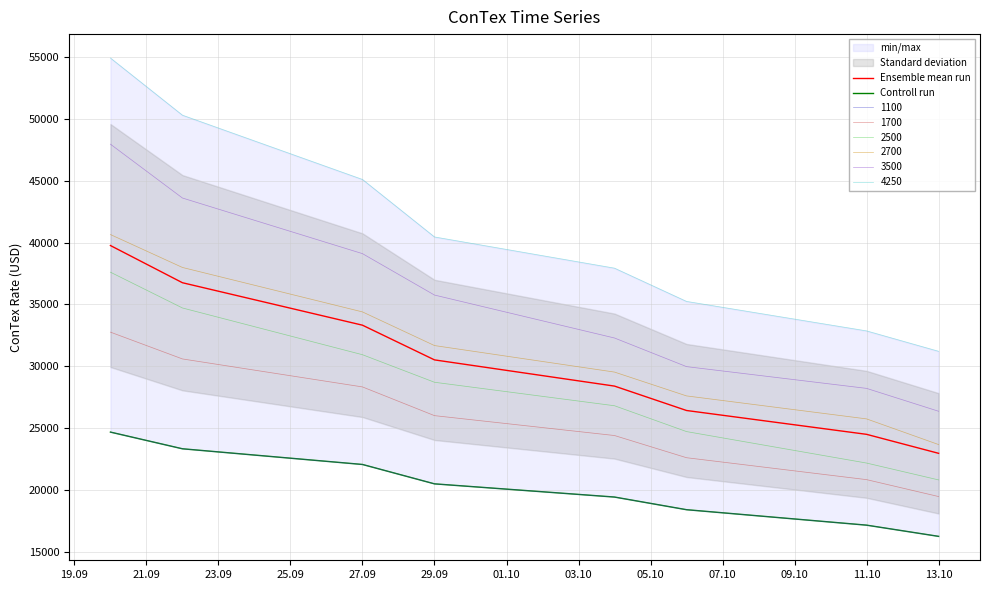

Reading right to left, what are all the values shown in this chart?

Ensemble mean run: 22946.5	24482.5	26411.3	28384.7	30505.2	33312.0	36747.2	39756.5
Controll run: 16229.0	17136.0	18386.0	19409.0	20477.0	22045.0	23314.0	24664.0